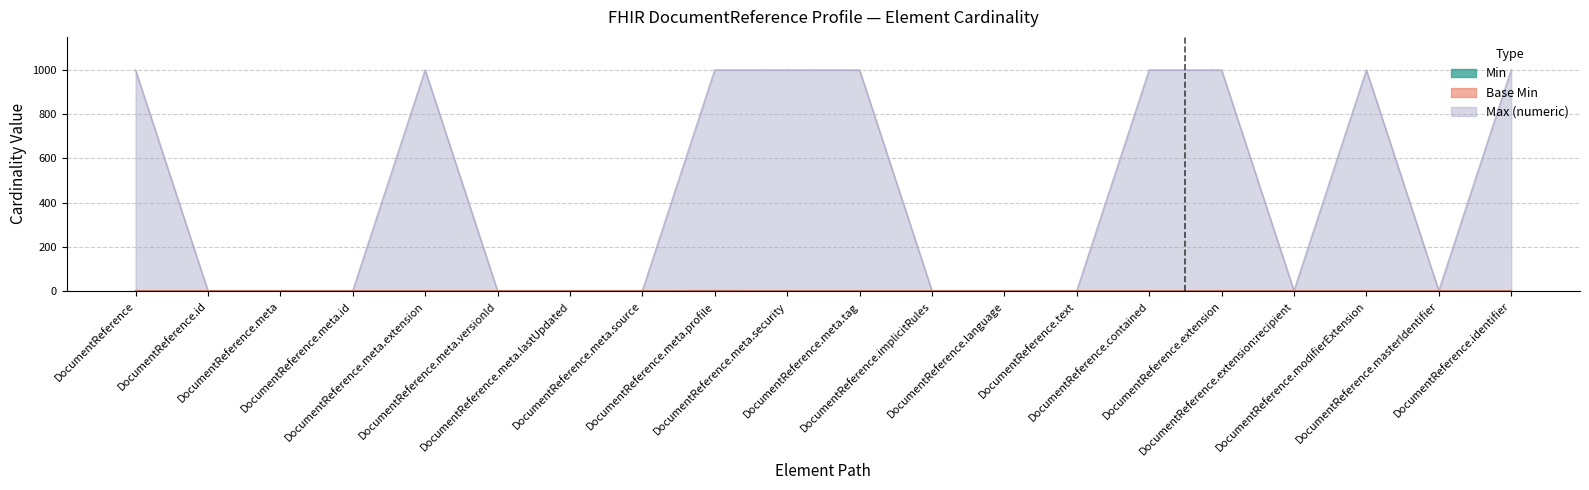

What is the difference between the highest and lowest values at DocumentReference.meta.lastUpdated?

1